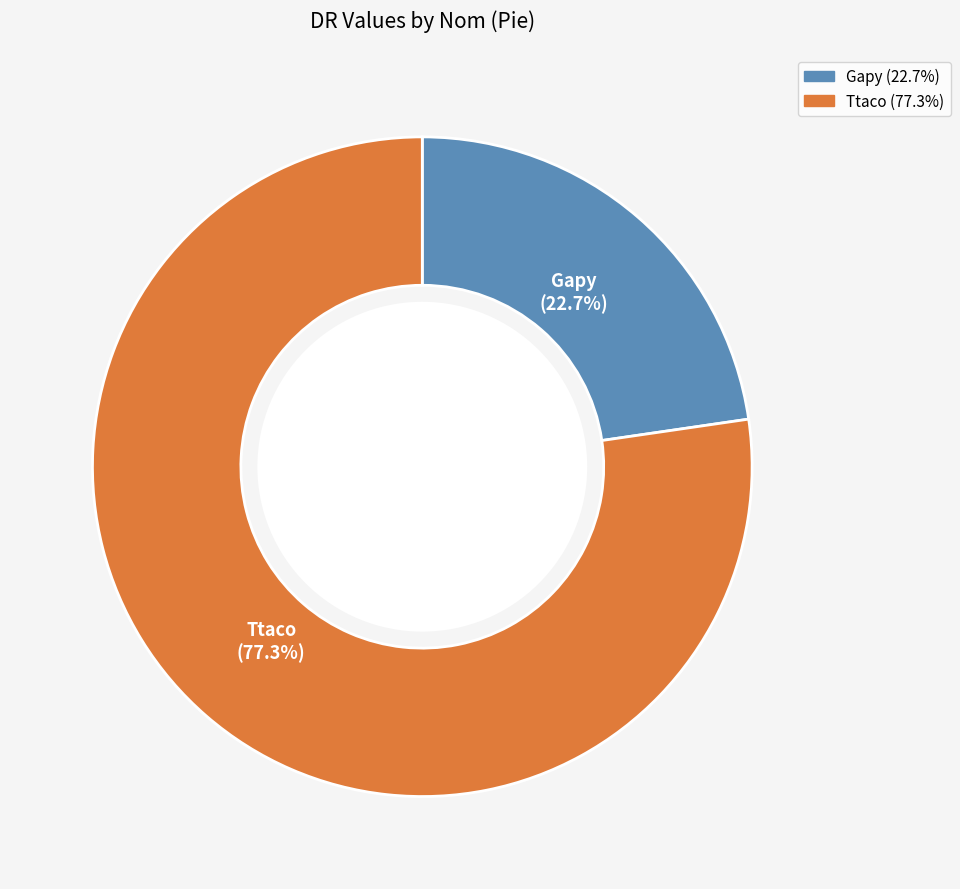

Rank the categories by value from highest to lowest.

Ttaco, Gapy